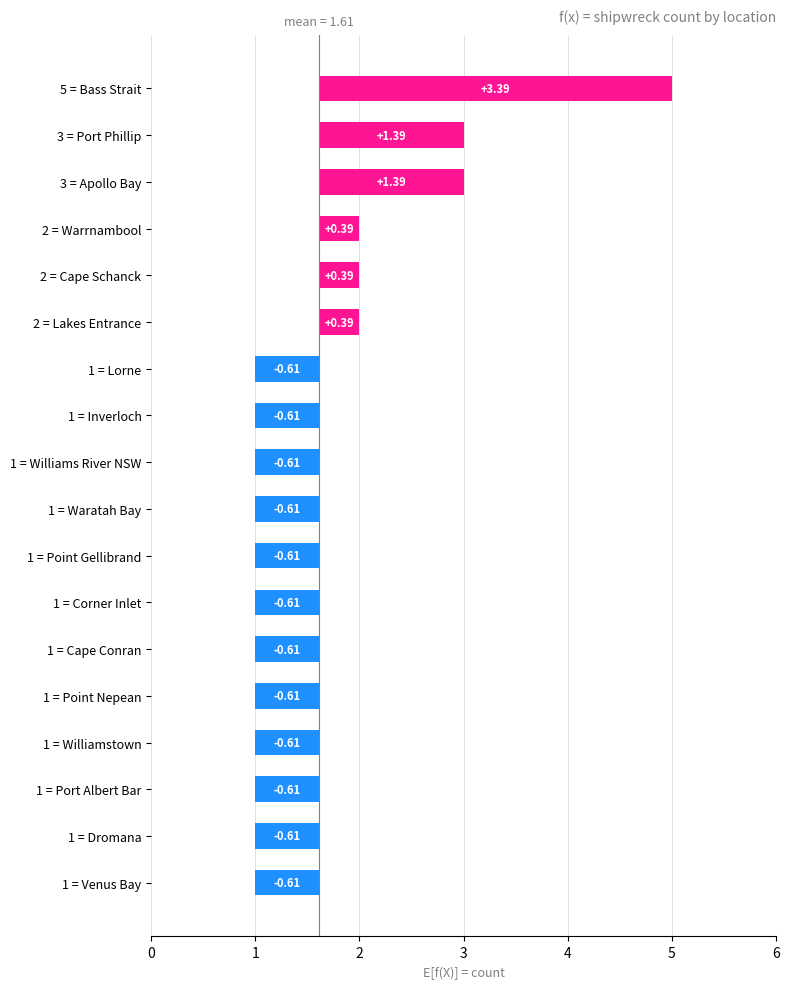

Reading left to right, extract all data points from this chart.

-0.6	-0.6	-0.6	-0.6	-0.6	-0.6	-0.6	-0.6	-0.6	-0.6	-0.6	-0.6	0.4	0.4	0.4	1.4	1.4	3.4